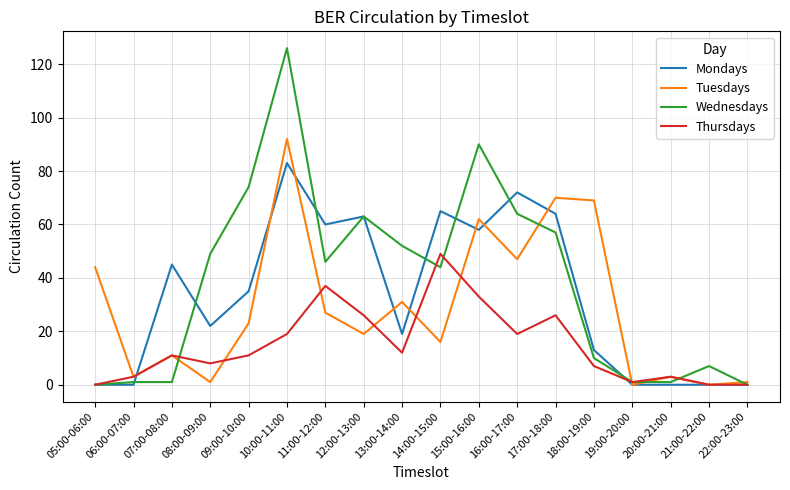

Is the value of Wednesdays at 11:00-12:00 greater than the value of Thursdays at 08:00-09:00?

Yes